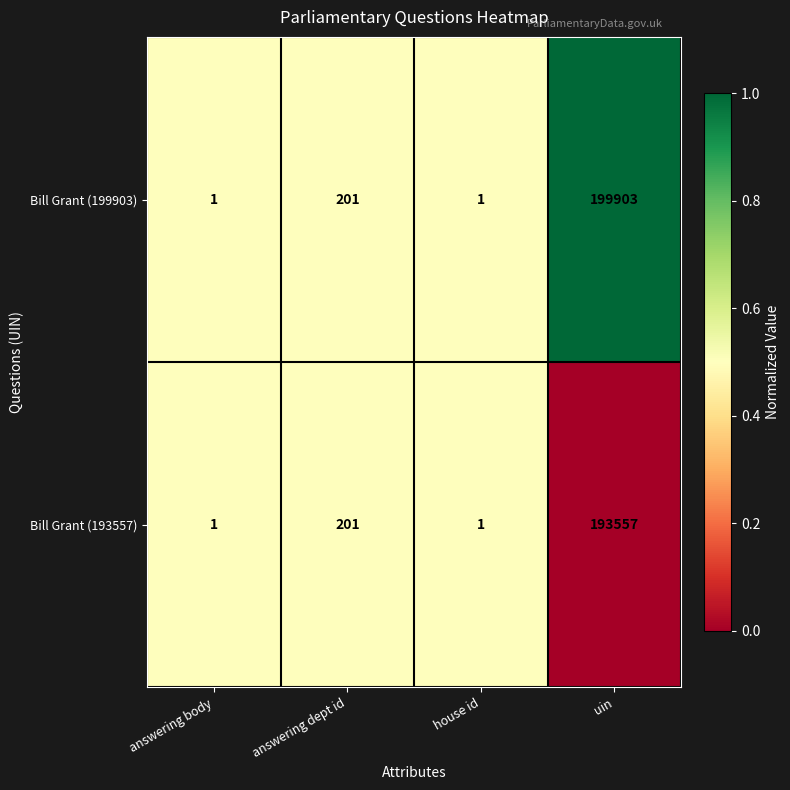

How many data points does each series have?

4